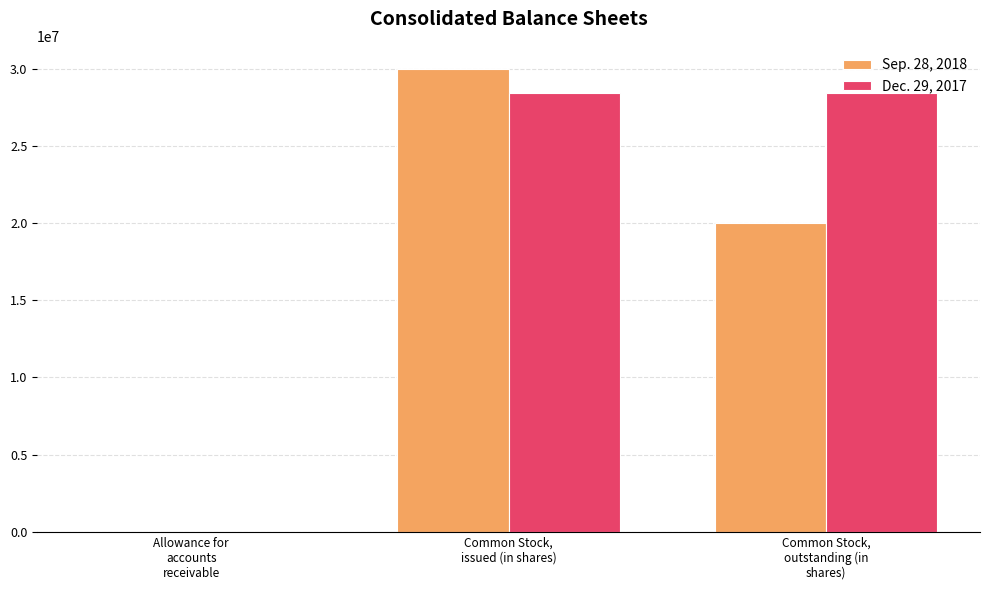

Which series changed the most between Common Stock,
issued (in shares) and Common Stock,
outstanding (in
shares)?

Sep. 28, 2018